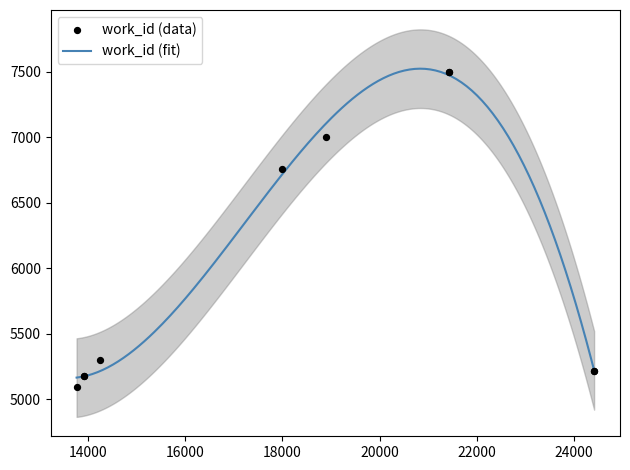

What is the change in value from 14257 to 21418?

+2199